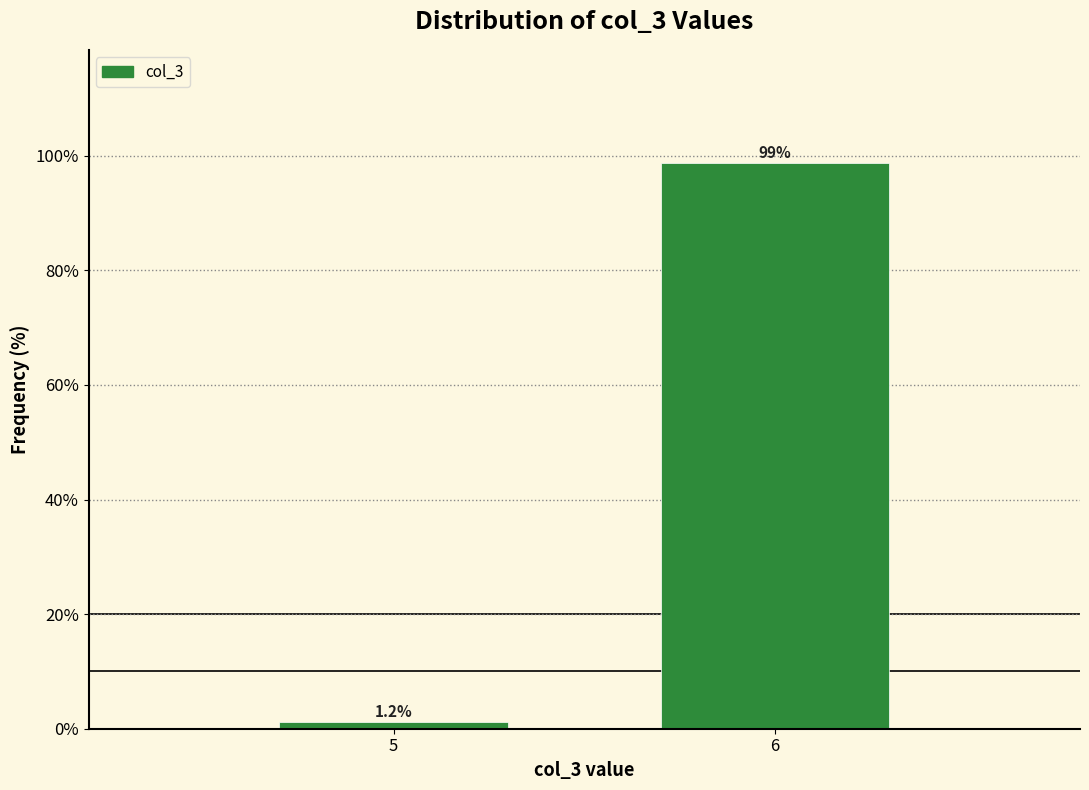

What is the approximate value at 6?

98.8